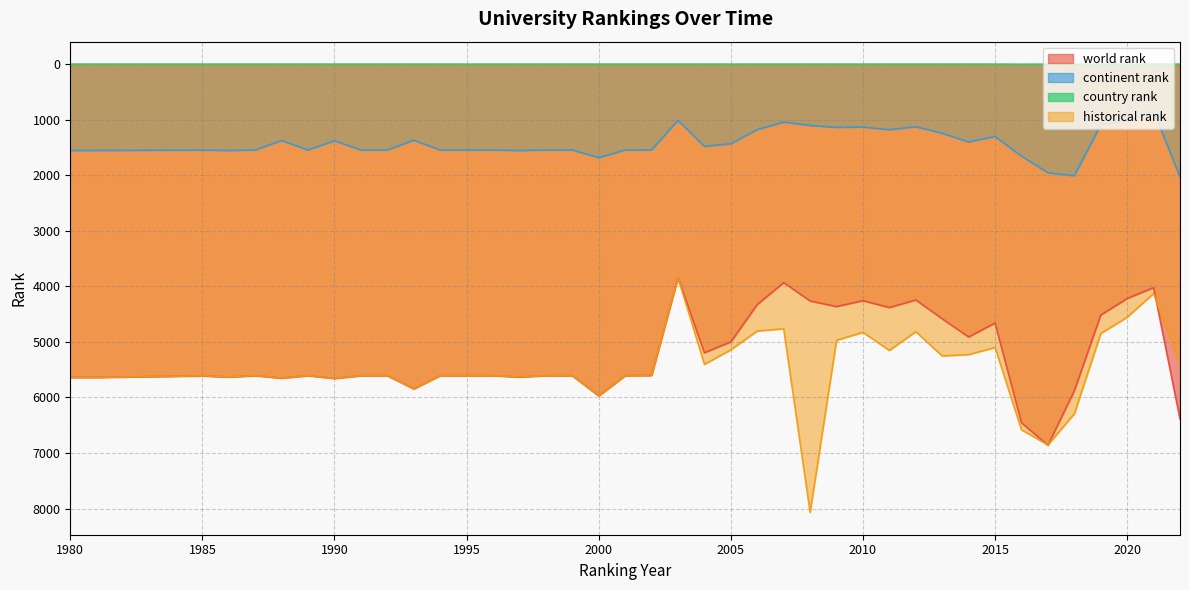

True or false: historical rank and continent rank cross at least once.

False